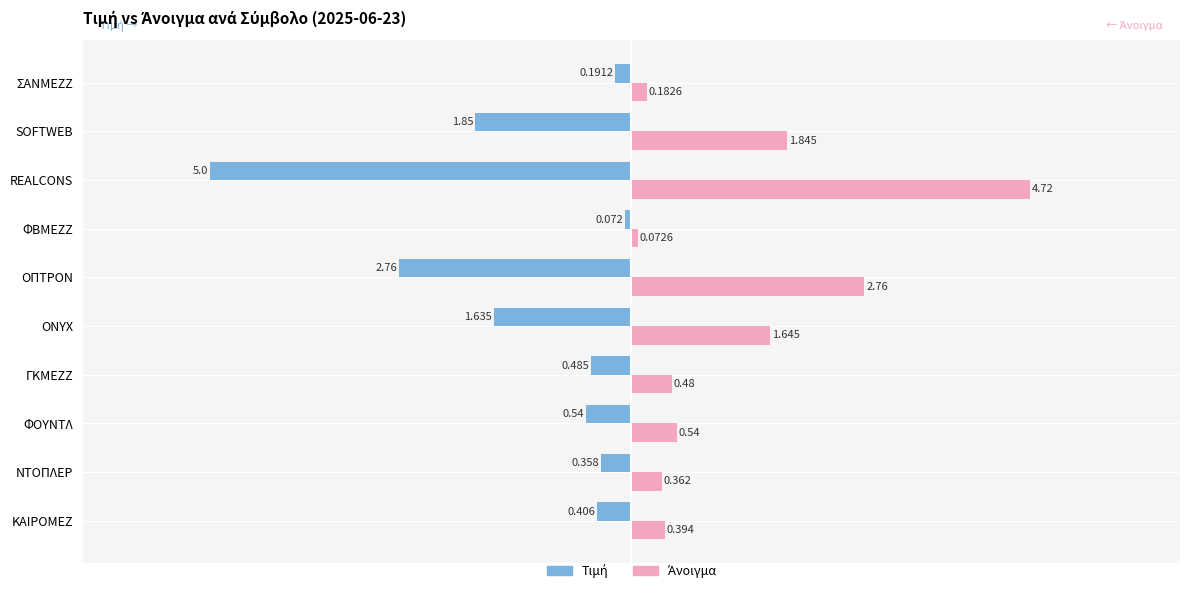

At which category is the sum across all series the highest?

ONYX